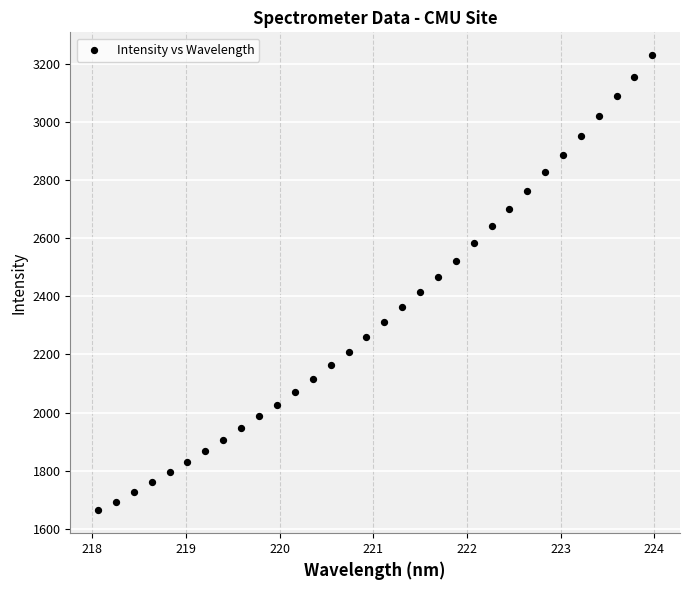

What is the range of Y values (max minus min)?

1569.3